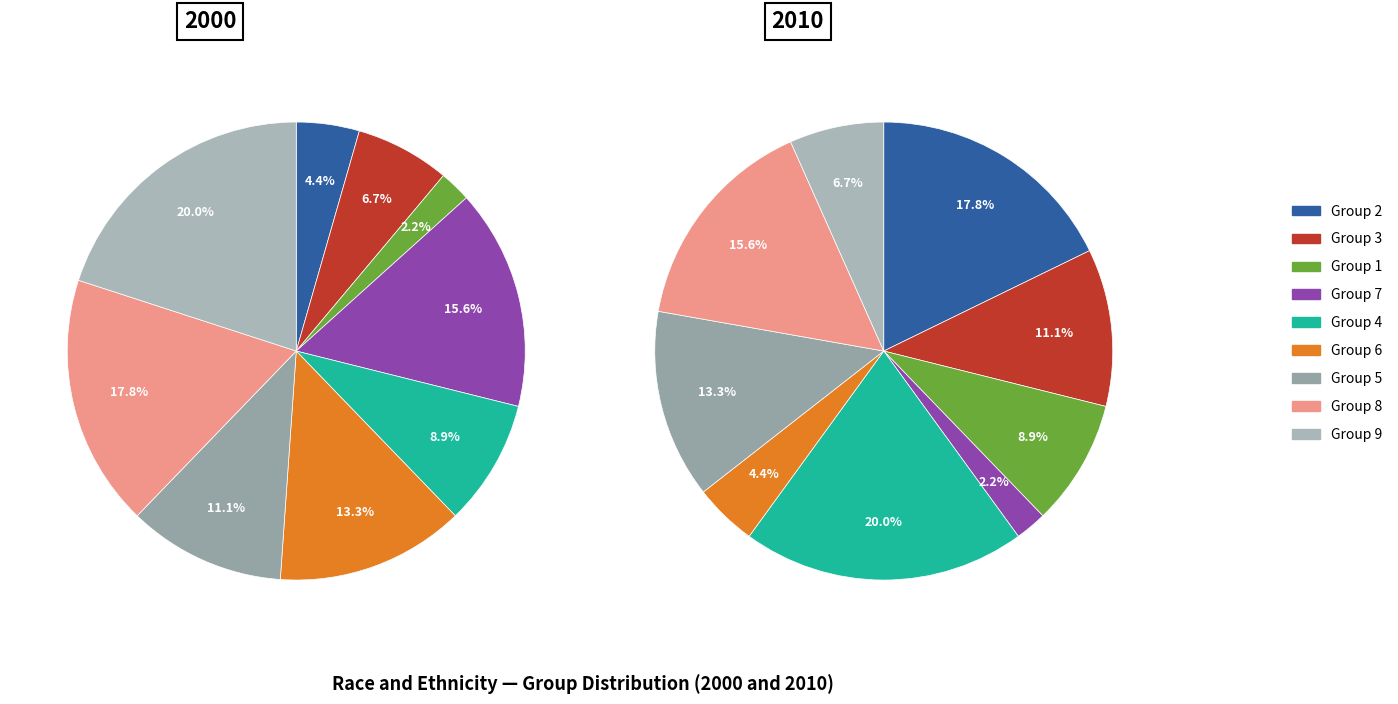

Does 2 represent more than half of the total?

No